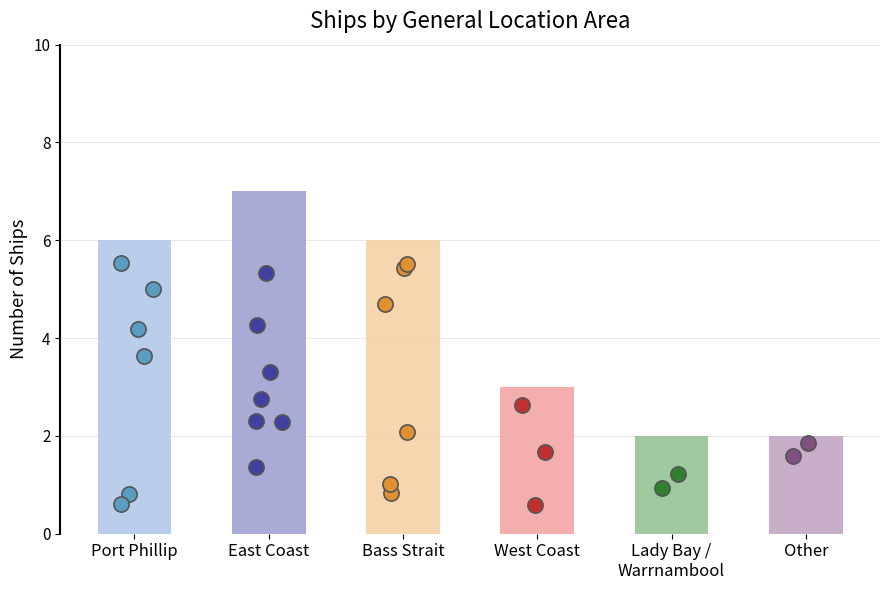

What is the change in value from Port Phillip to East Coast?

+1